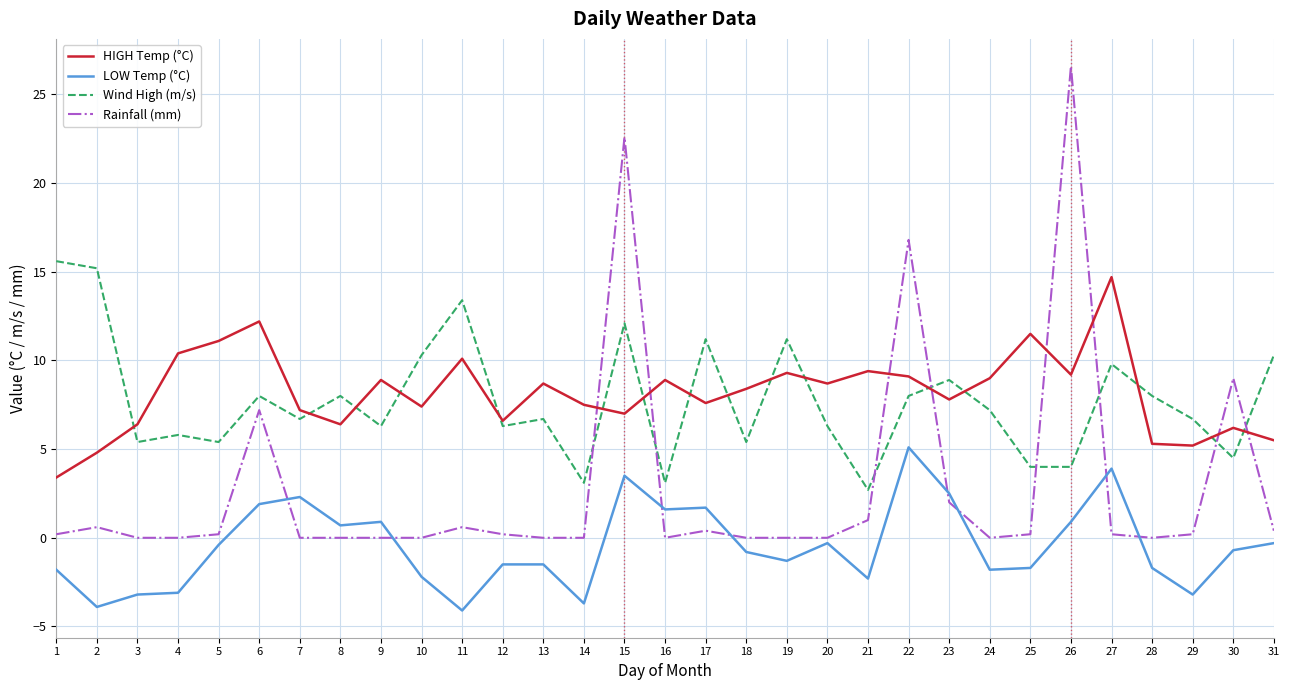

The value of HIGH Temp (°C) at 4 is 10.4. True or false?

True